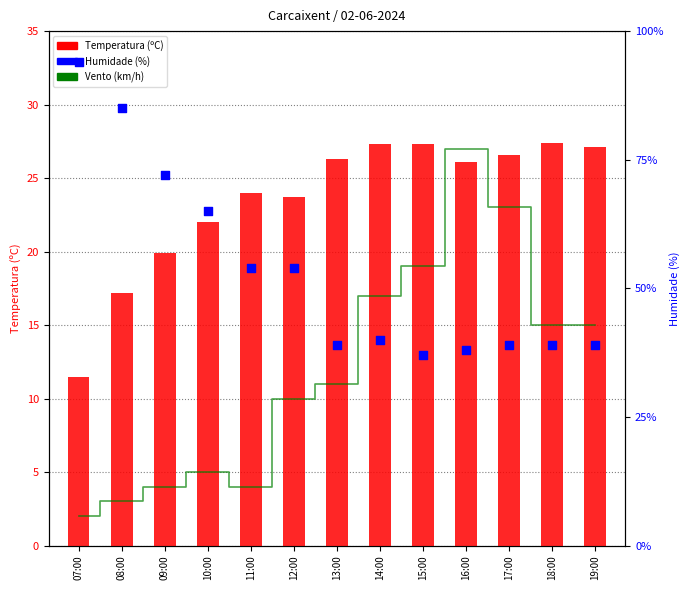

At which category is the sum across all series the highest?

07:00